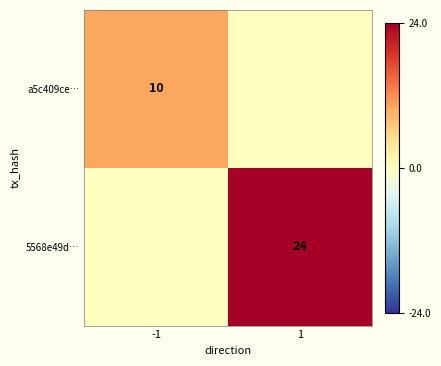

What is the spread (max minus min) of values at -1?

10